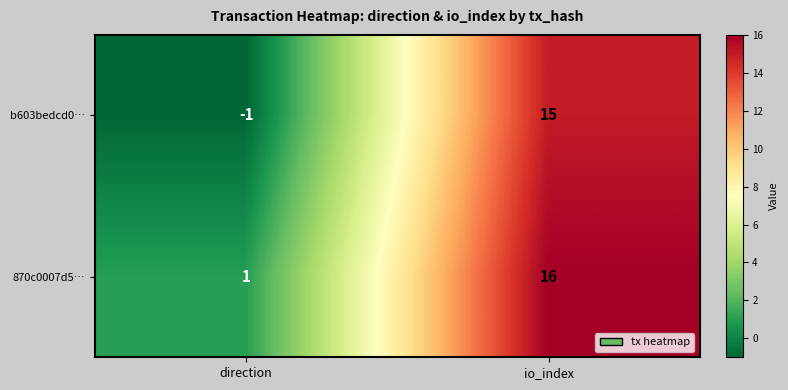

At how many categories does at least one series exceed 15?

1